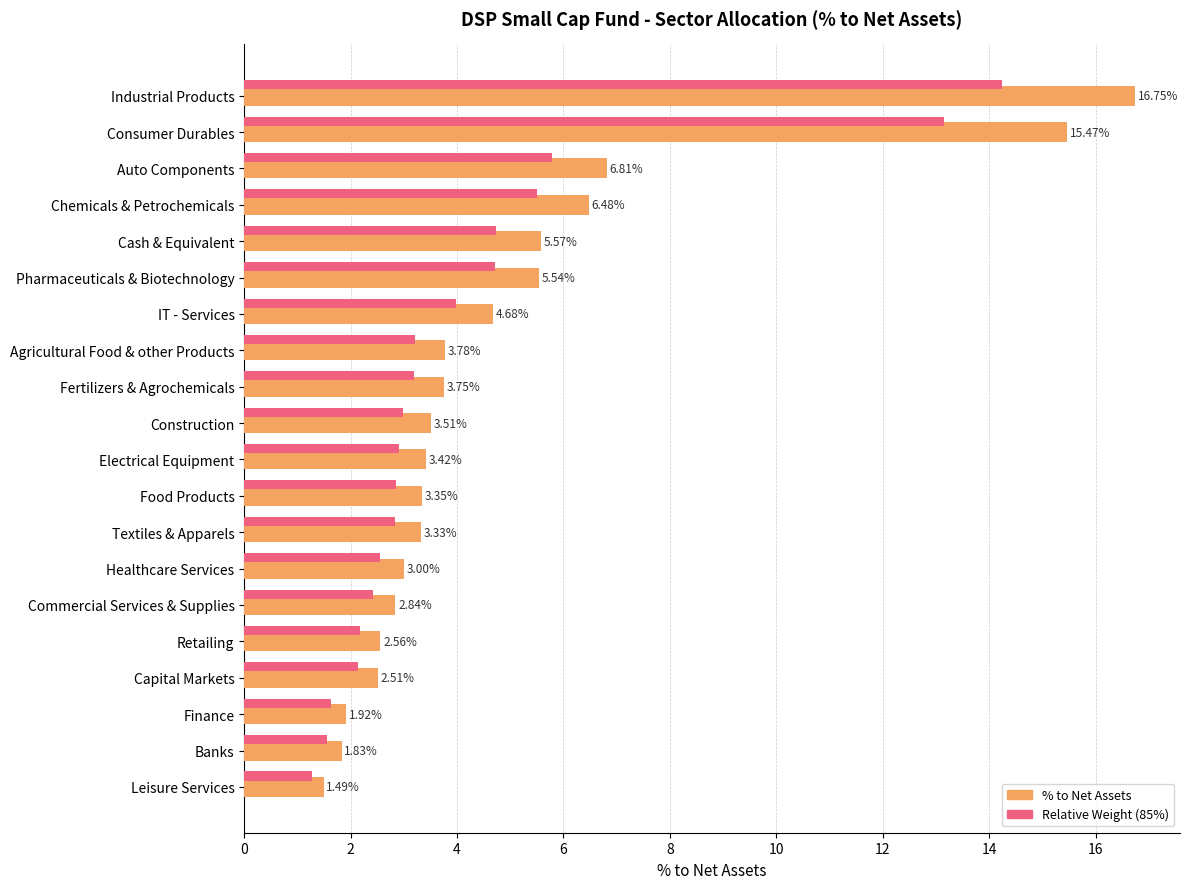

Count the number of data series in this chart.

2